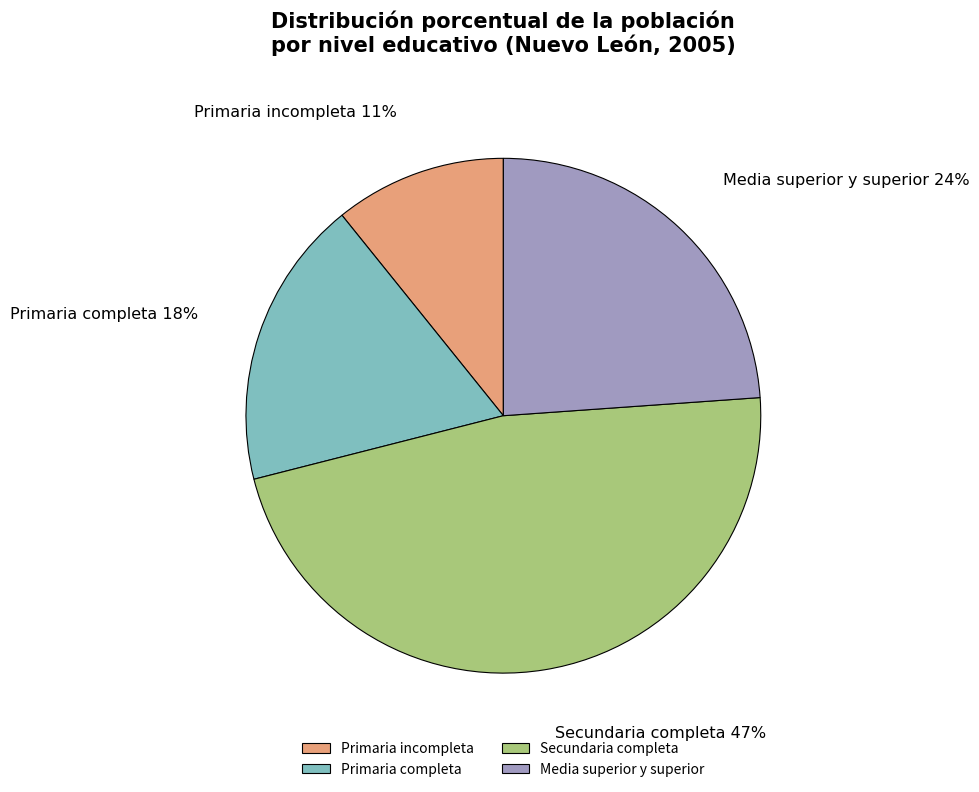

What is the smallest slice in the pie chart?

Primaria incompleta